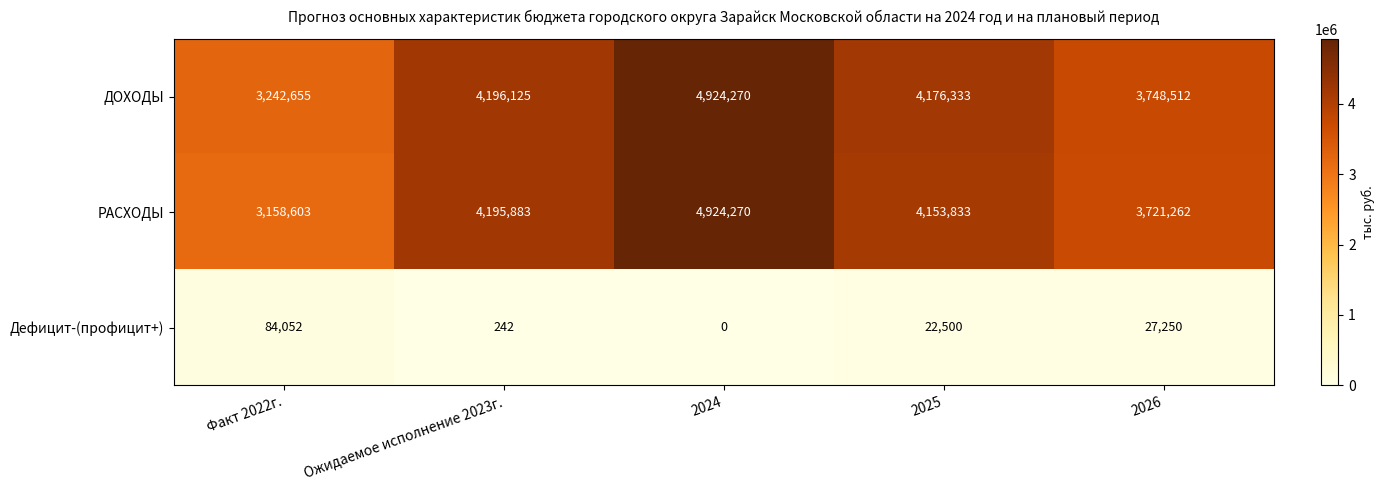

Rank the series at 2026 from highest to lowest value.

ДОХОДЫ, РАСХОДЫ, Дефицит-(профицит+)